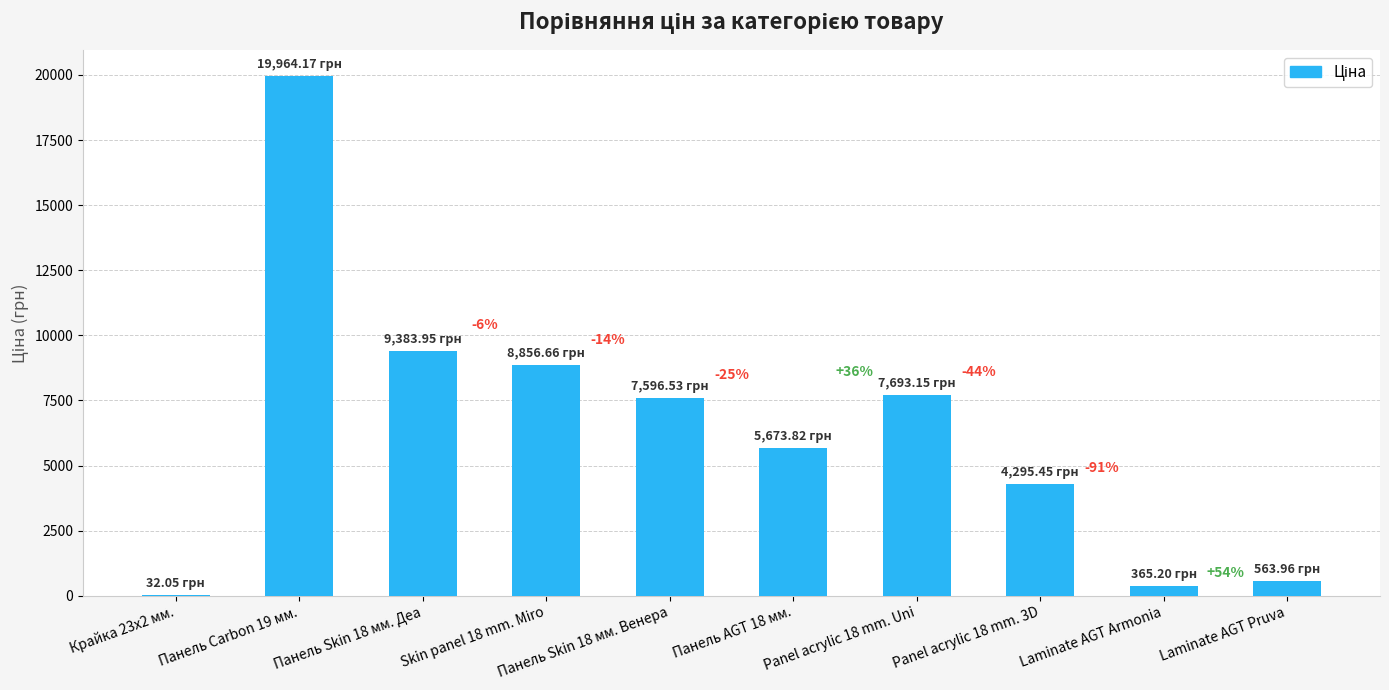

Are the bars horizontal?

No